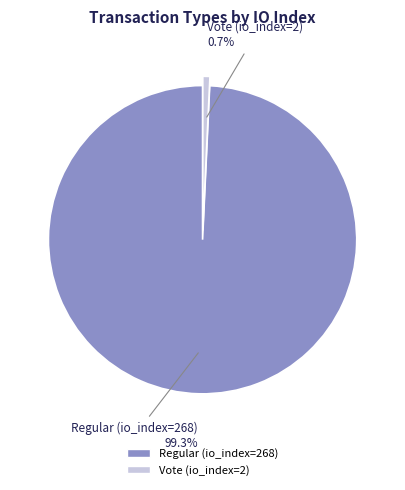

True or false: Vote (io_index=2) accounts for 10% of the total.

False